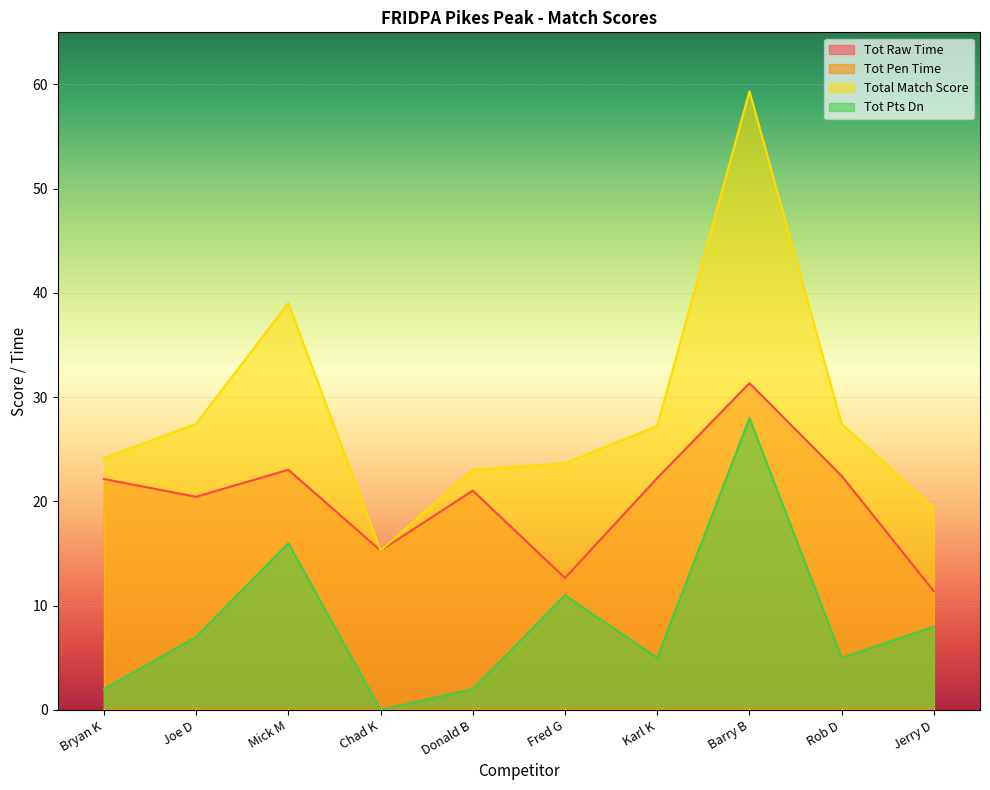

Reading left to right, what are all the values shown in this chart?

Tot Raw Time: 22.1	20.4	23.0	15.3	21.0	12.7	22.2	31.4	22.4	11.4
Total Match Score: 24.1	27.4	39.0	15.3	23.0	23.7	27.2	59.4	27.4	19.4
Tot Pts Dn: 2.0	7.0	16.0	0.0	2.0	11.0	5.0	28.0	5.0	8.0